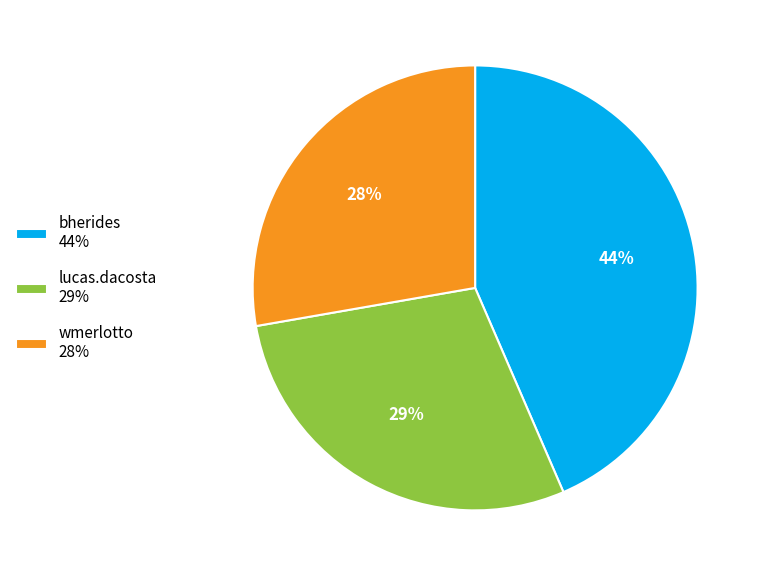

What is the largest slice in the pie chart?

bherides